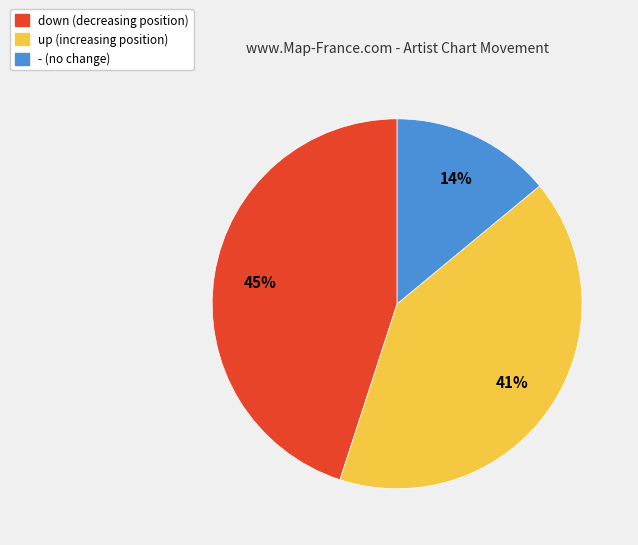

The up slice represents 35% of the pie. True or false?

False